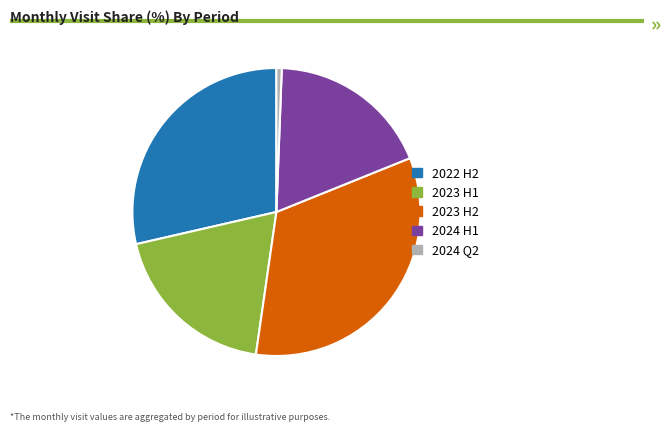

Is there any slice that represents more than half of the pie?

No